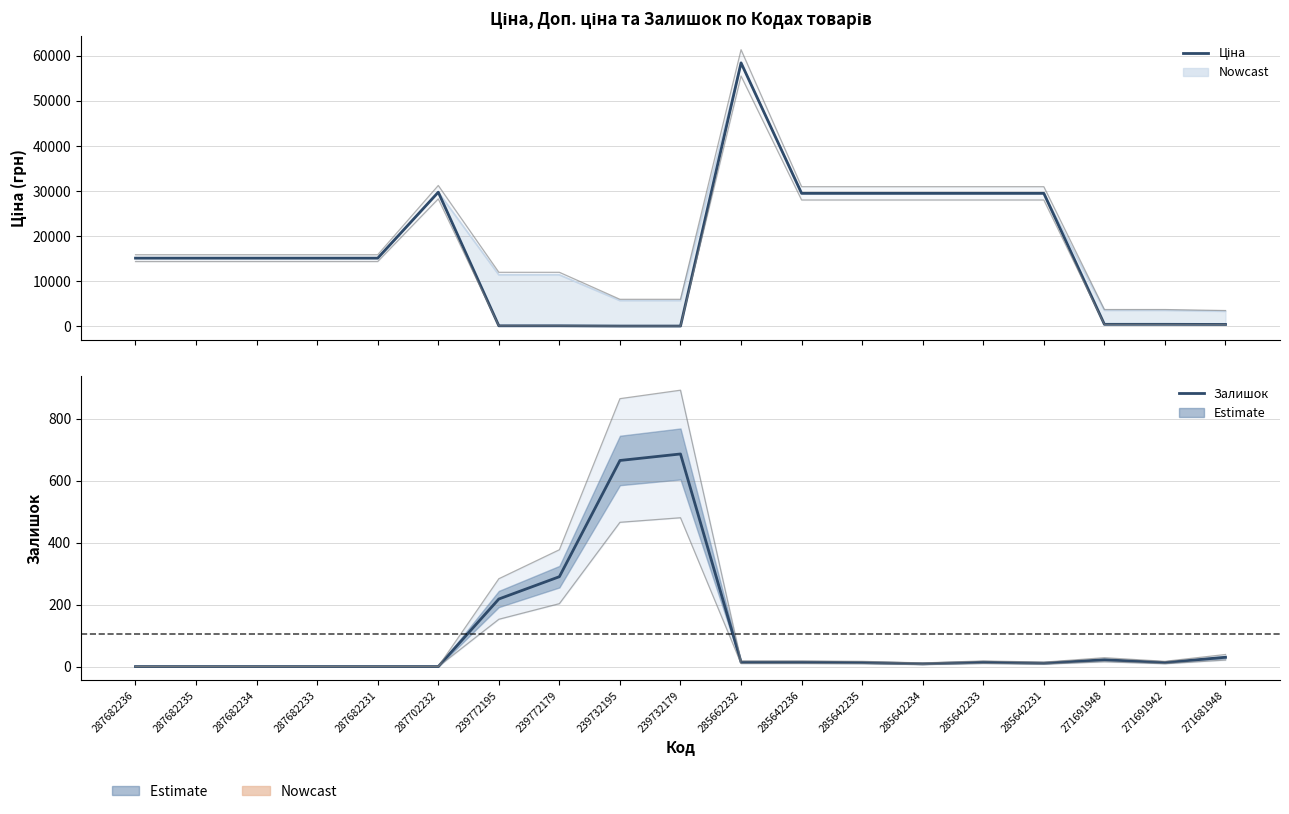

Rank the series by their average value, from highest to lowest.

Ціна, Залишок